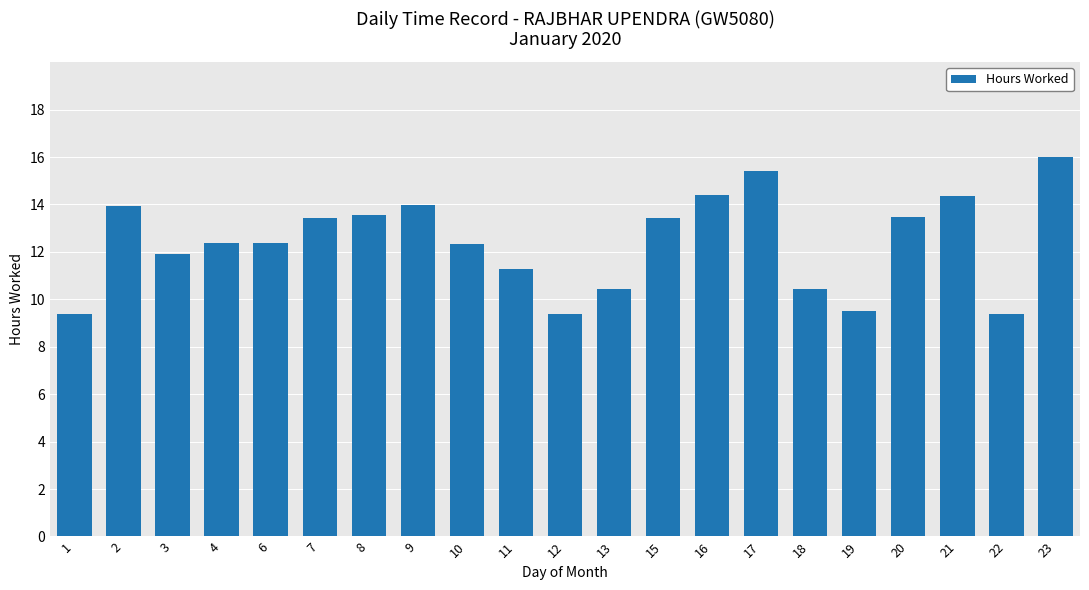

What is the difference between the maximum and minimum values?

6.6